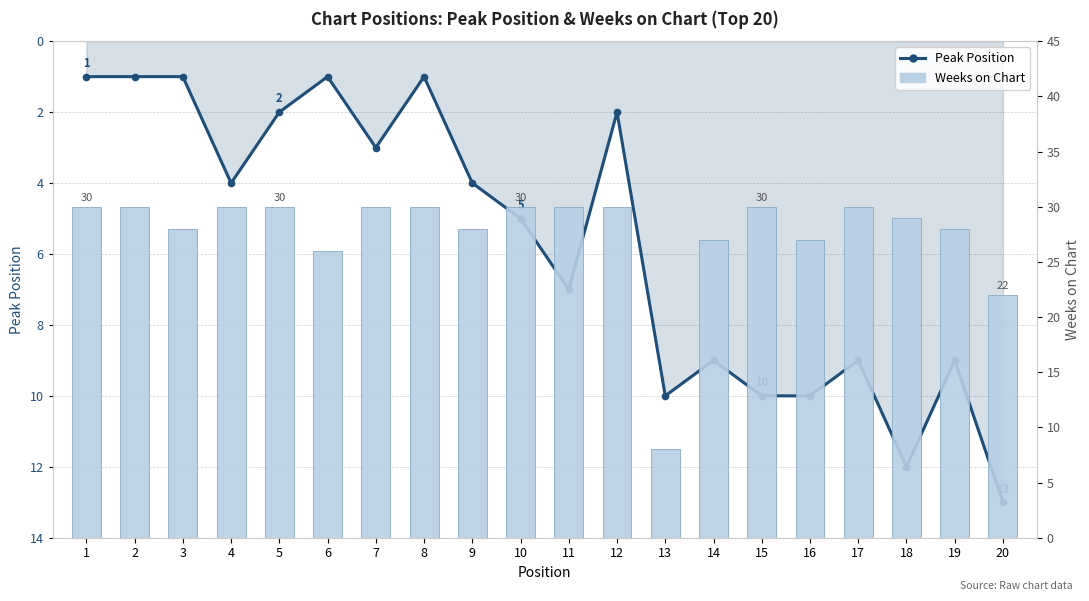

The value of Weeks on Chart at 14 is 42. True or false?

False